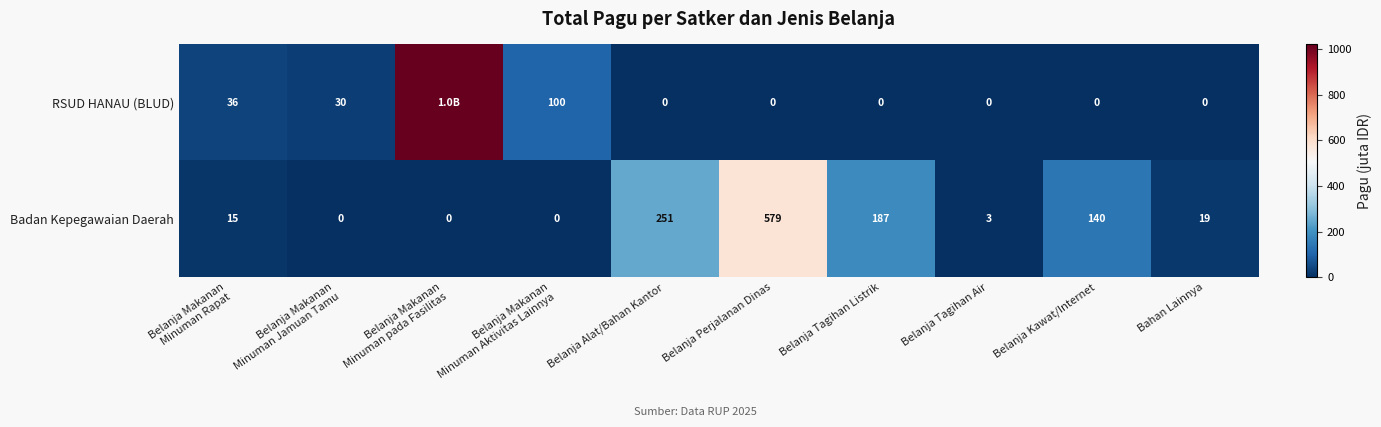

Which label corresponds to the smallest value in the chart?

Belanja Alat/Bahan Kantor